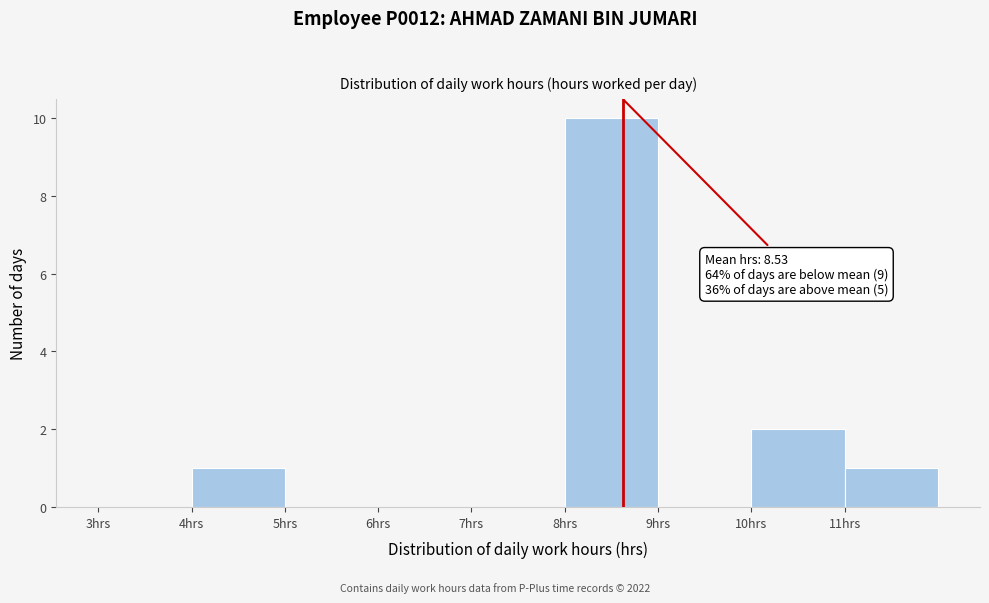

Over which range of the x-axis is the bar tallest?

8 to 9